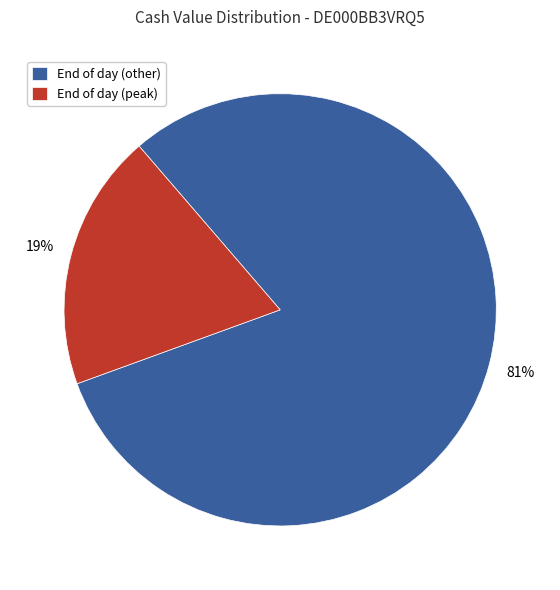

To the nearest percent, what is the difference between the End of day (peak) and End of day (other) slice percentages?

62%